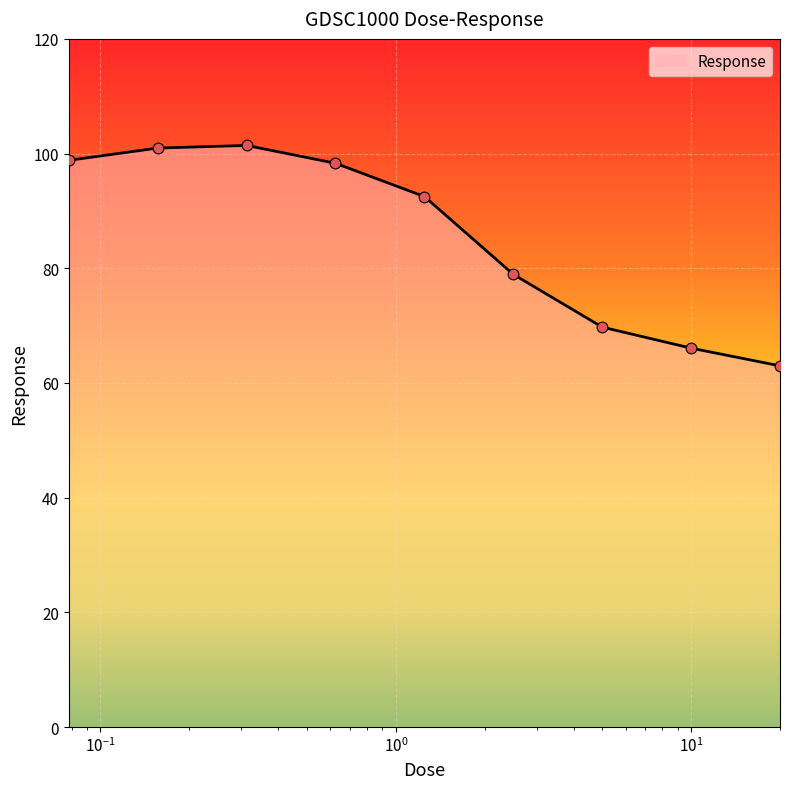

What is the difference between the maximum and minimum values?

38.4